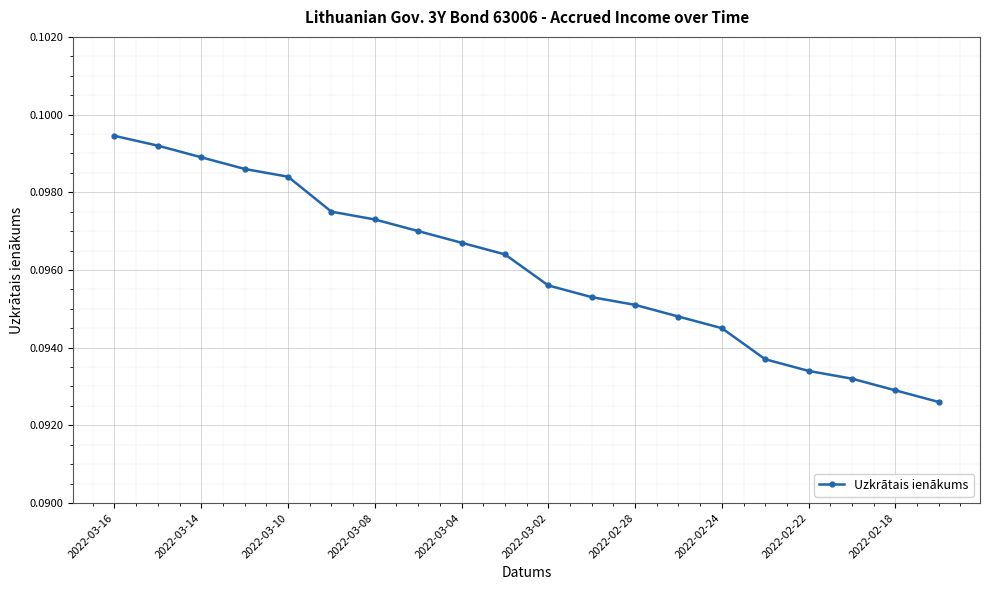

Count the values in the range 0 to 1.

20